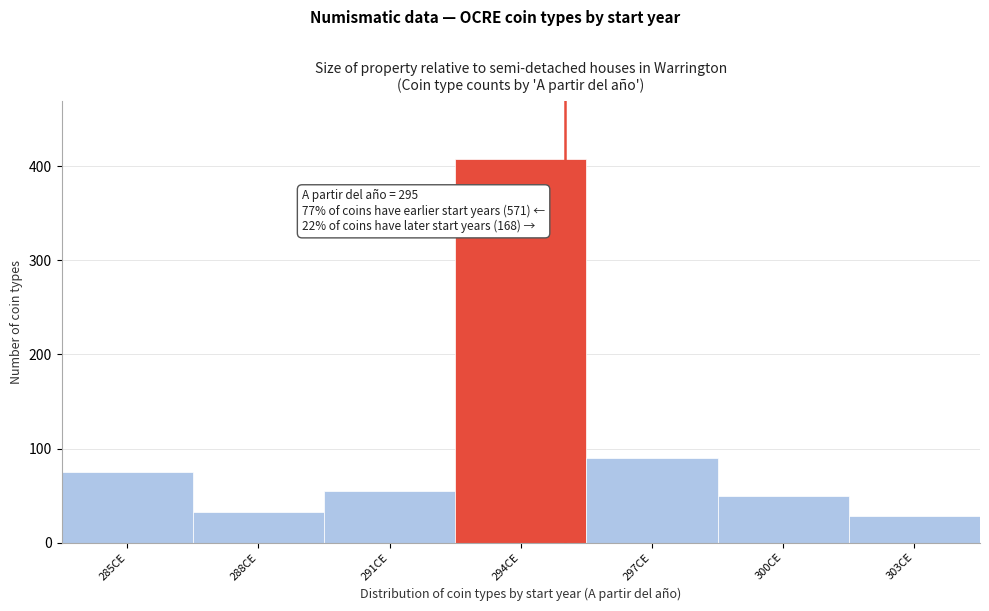

Which range on the x-axis has the tallest bar?

292.5 to 295.5